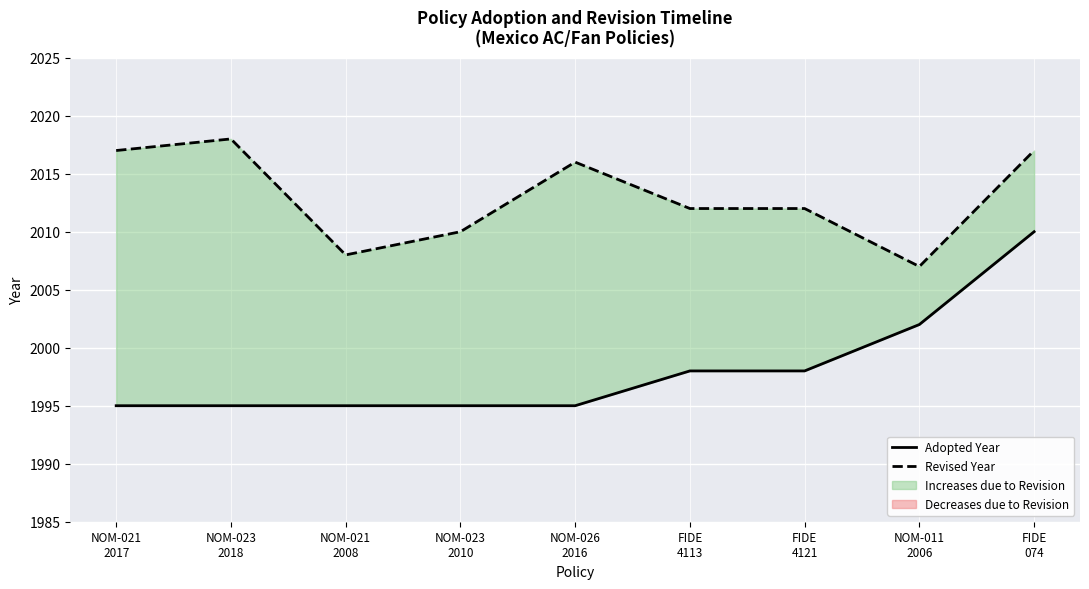

What is the difference between the maximum and second lowest values?

15